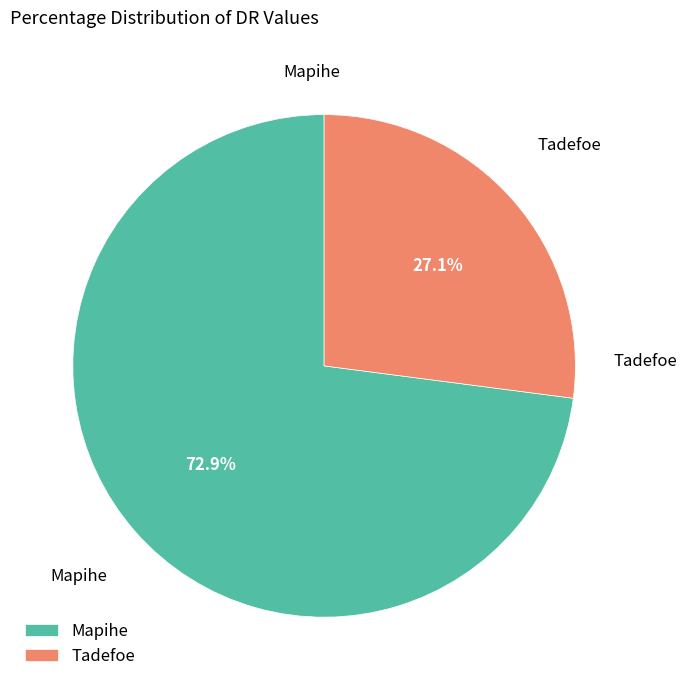

To the nearest percent, what is the difference between the largest and smallest slice percentages?

46%